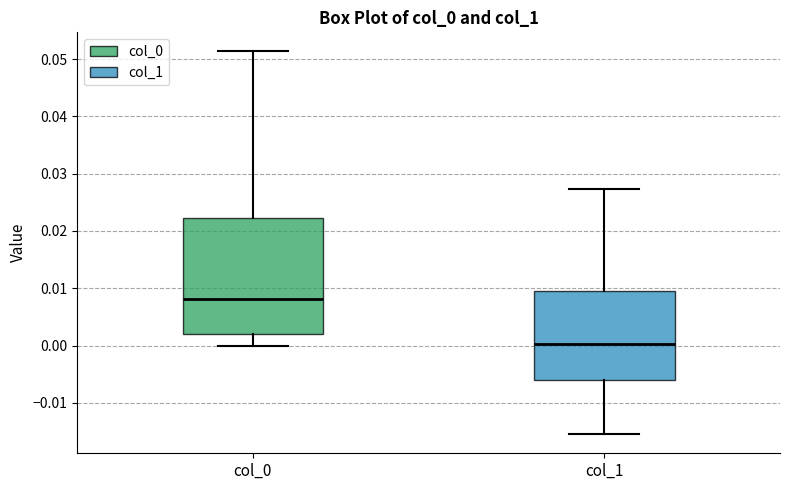

Which box's median line is the highest?

col_0